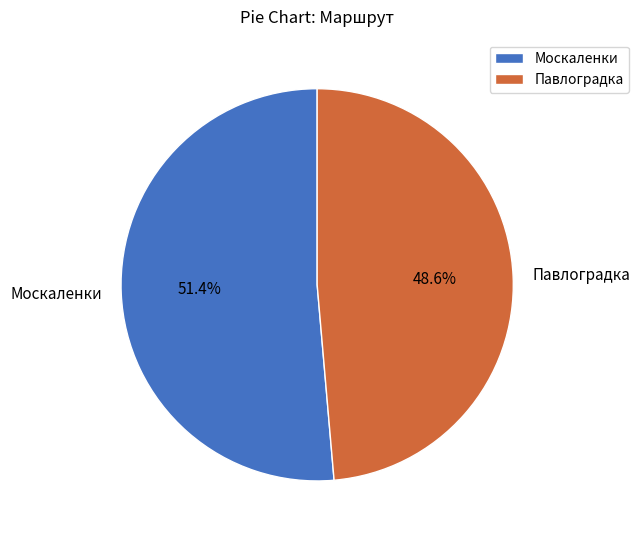

Does any single category account for the majority?

Yes